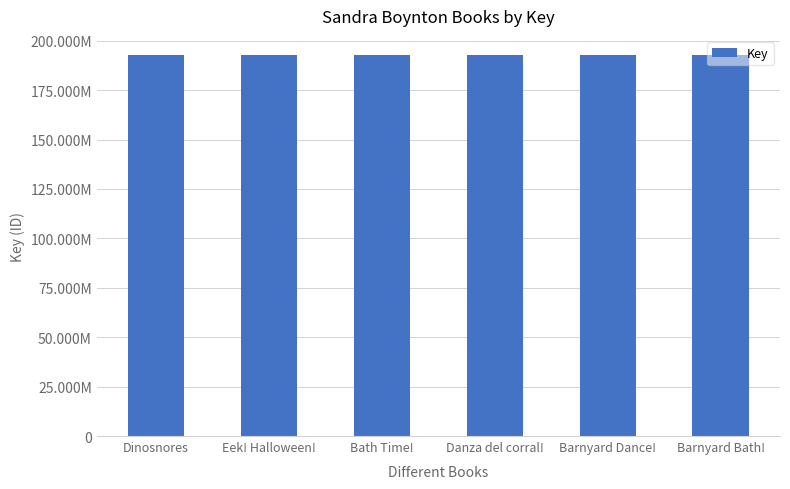

What is the greatest value displayed?

192800610